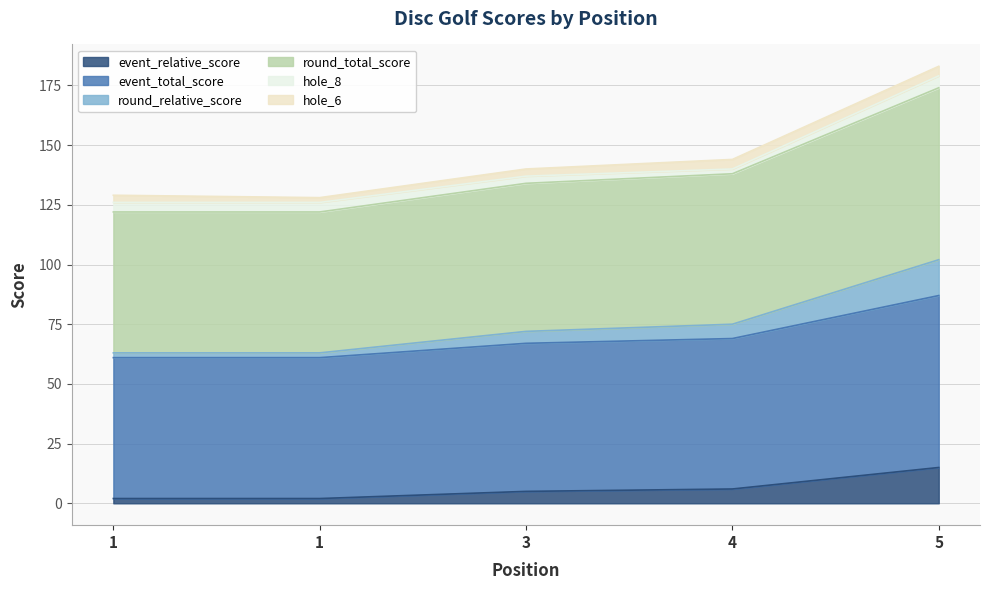

What is the smallest value displayed?

2